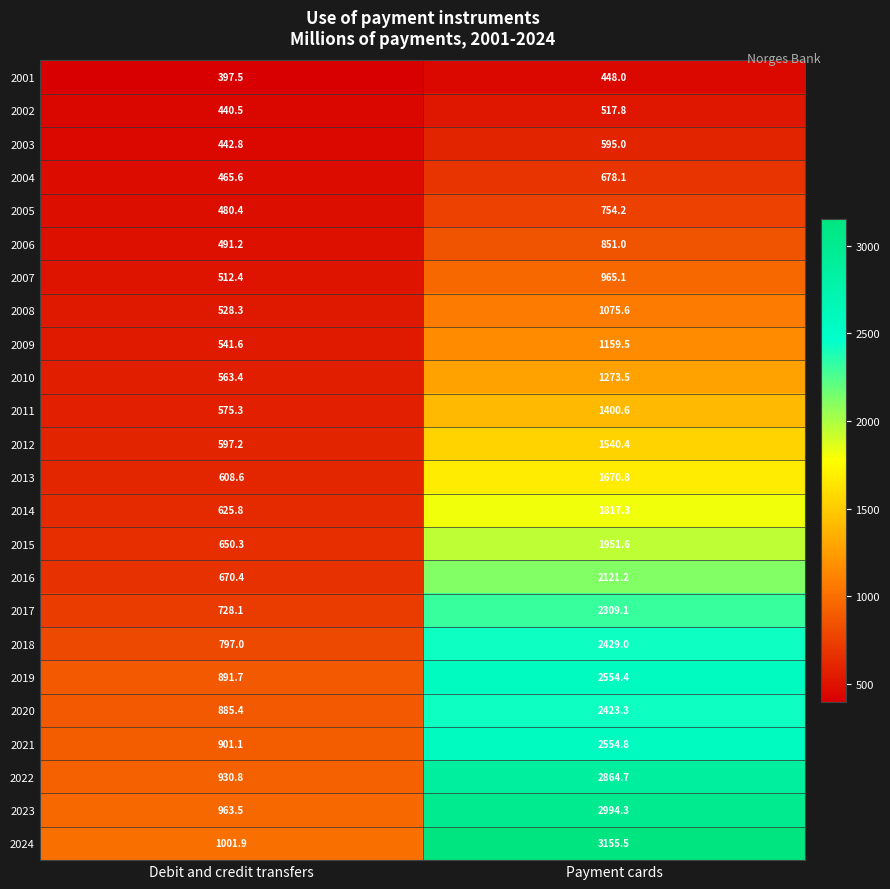

The 2013 series shows 608.6 at Debit and credit transfers. True or false?

True